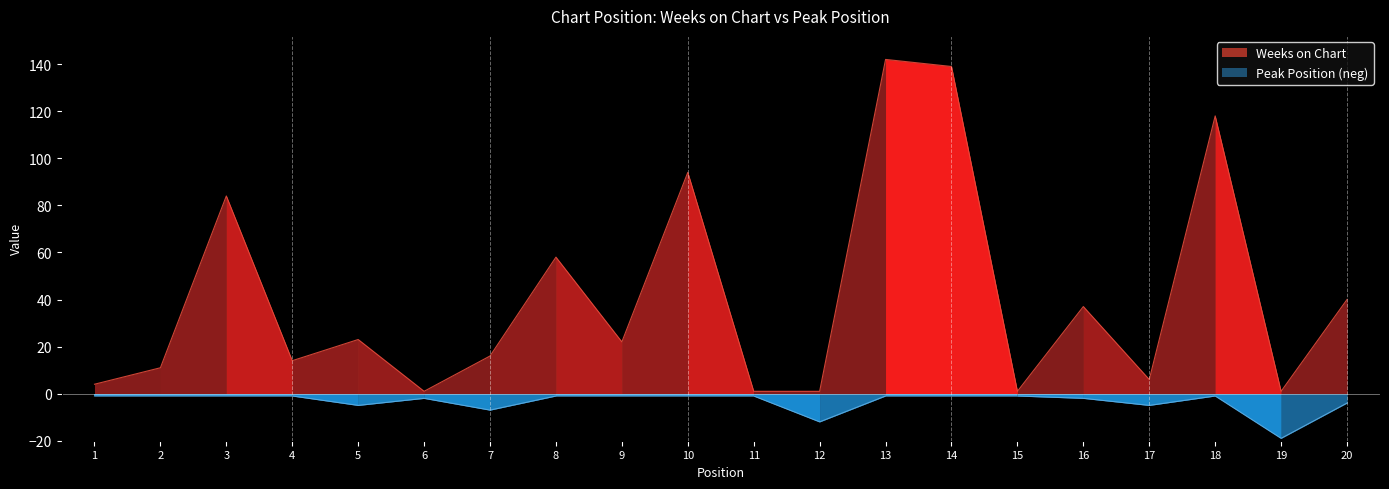

Where is the first local minimum for Weeks on Chart?

4